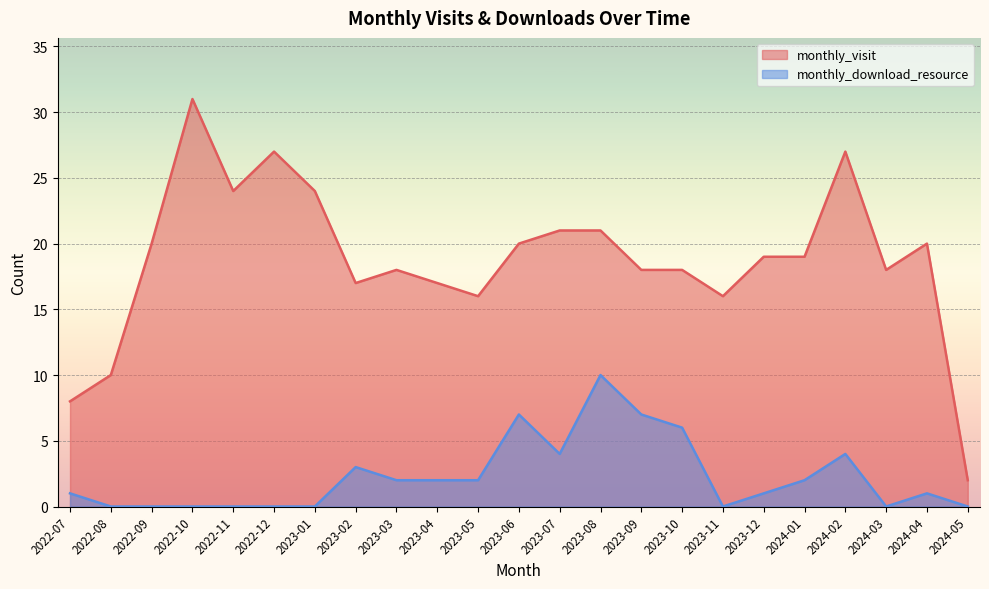

At which category does the chart reach its peak across all series?

2022-10